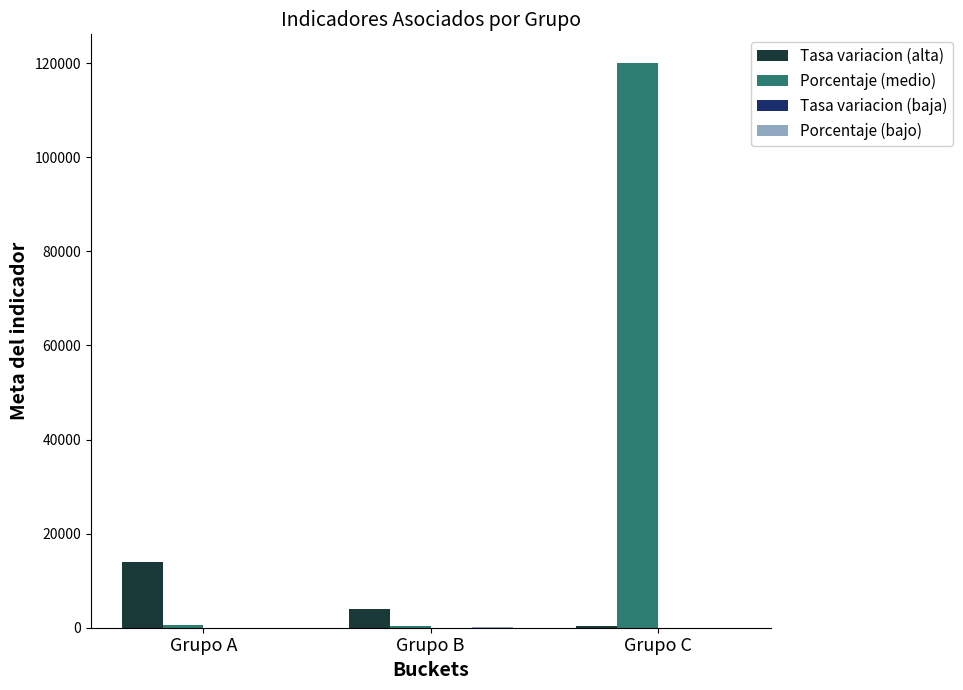

Where does the Tasa variacion (alta) series first go above 4001?

Grupo A